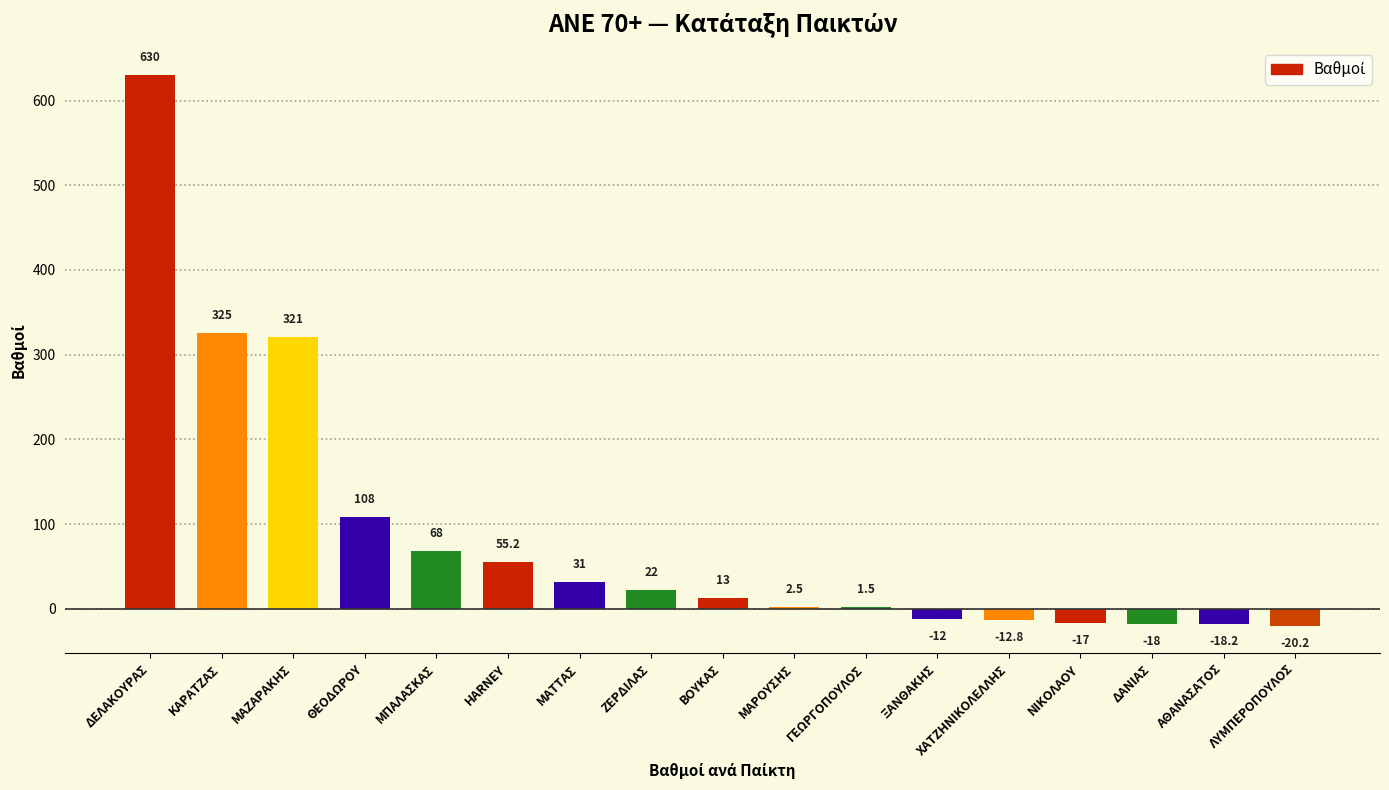

What is the ratio of the value at ΖΕΡΔΙΛΑΣ to the value at ΜΑΖΑΡΑΚΗΣ?

0.1